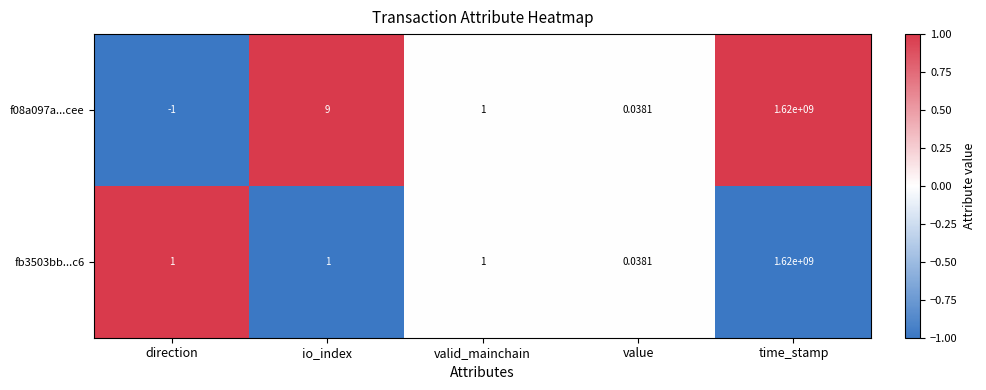

List the labels in order of f08a097a...cee value, smallest first.

direction, value, valid_mainchain, io_index, time_stamp